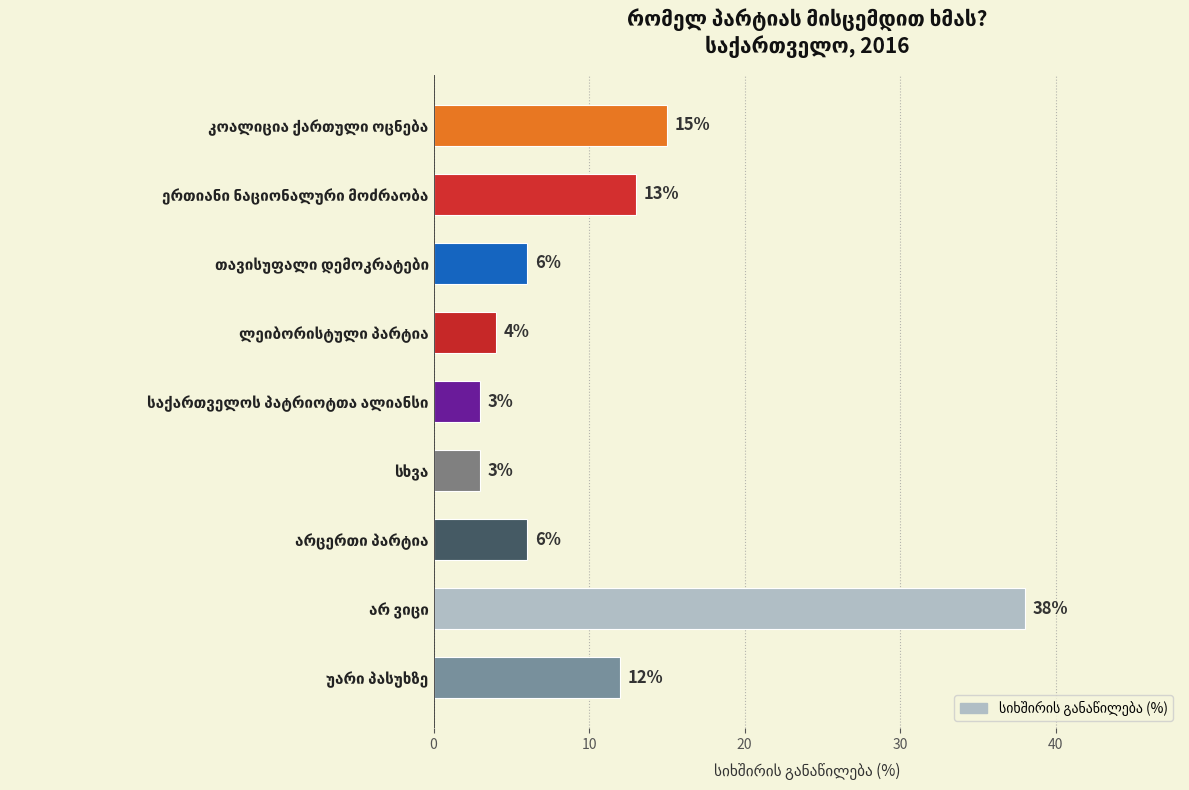

Does the chart contain any negative values?

No